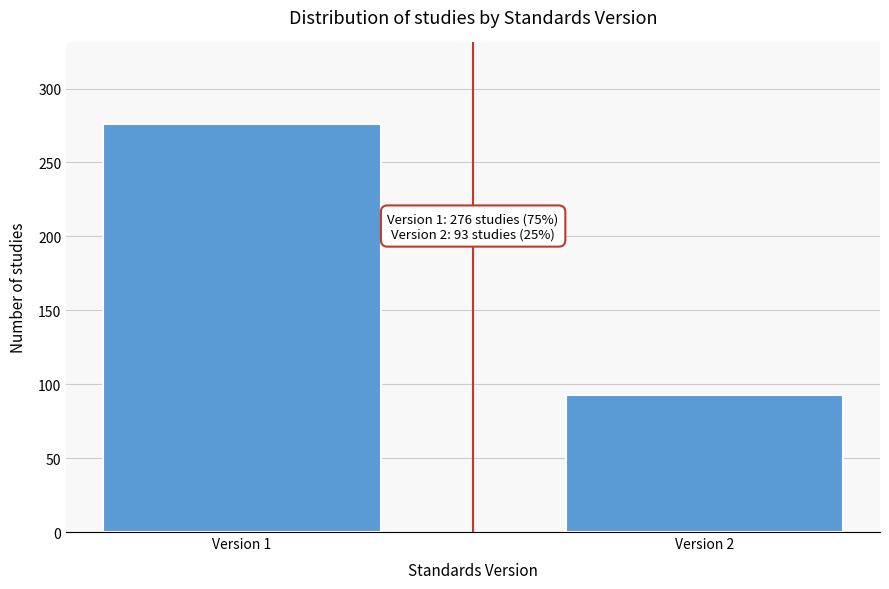

Reading right to left, list all the values displayed in this chart.

93	276